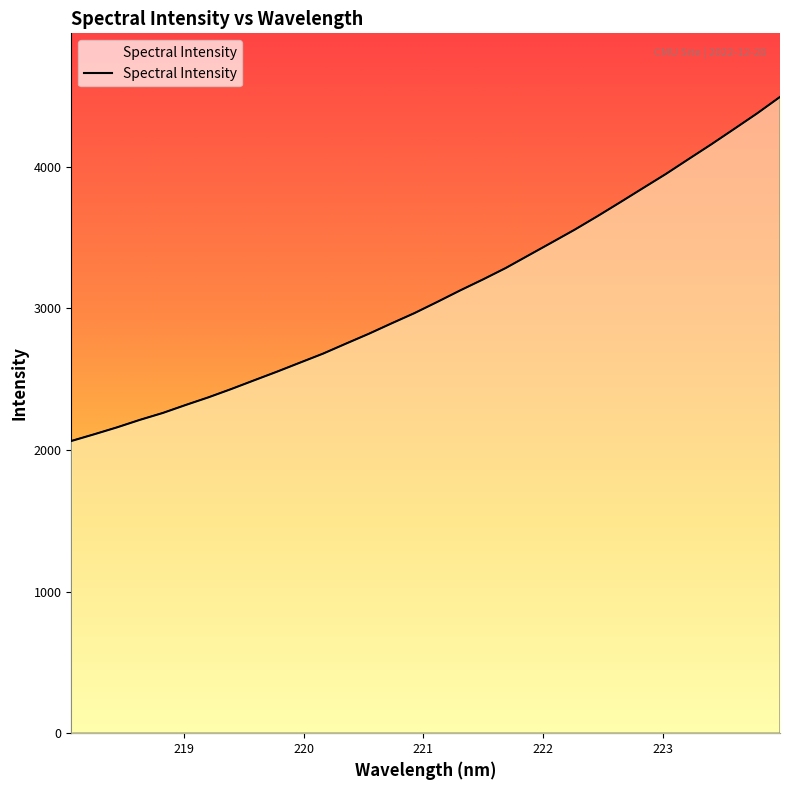

What is the maximum value shown in the chart?

4492.5